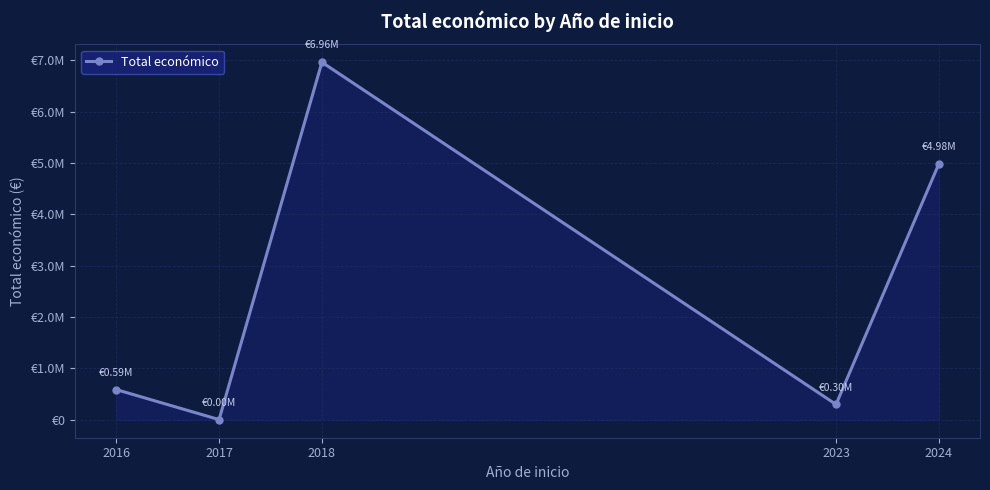

Is this an area chart (filled region under the line)?

Yes